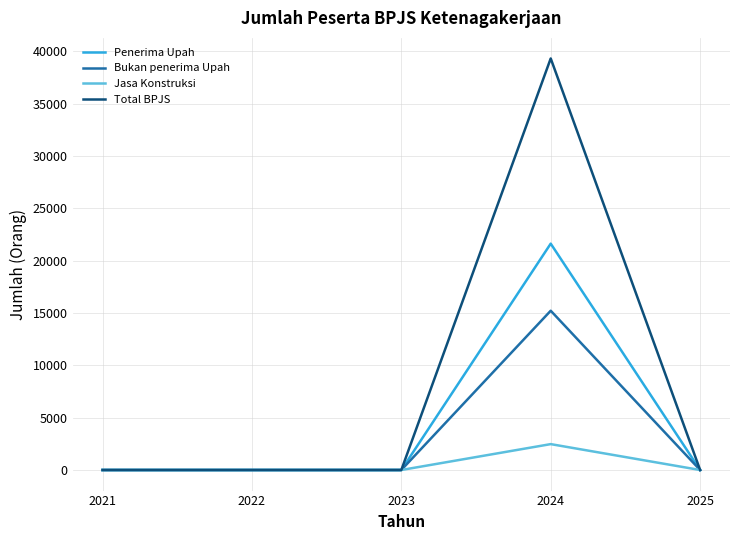

Which series has the largest range (max minus min)?

Total BPJS